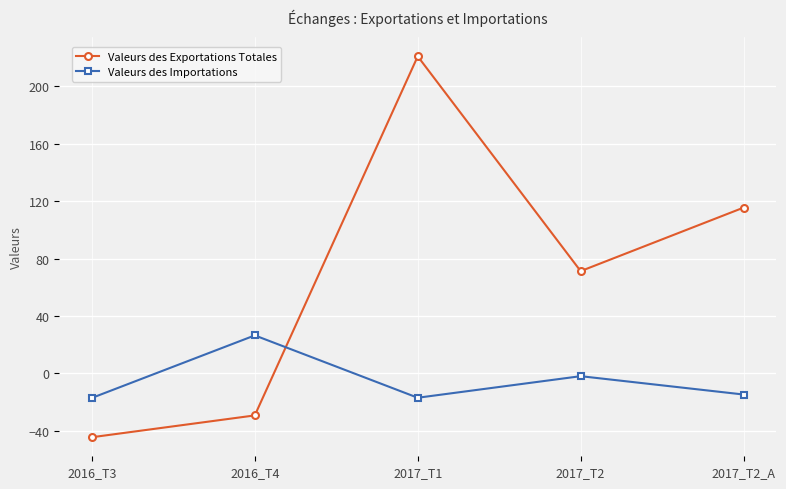

What is the label of the 1st point from the left?

2016_T3